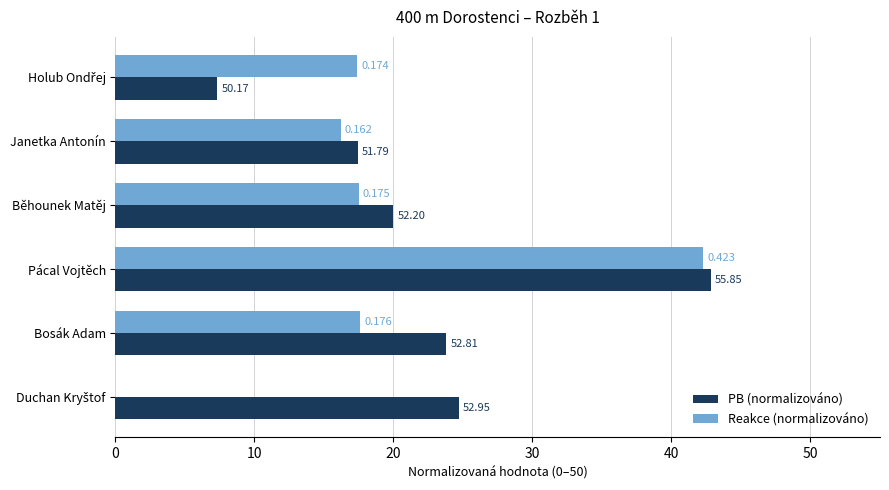

What are all the series names shown in the legend?

PB (normalizováno), Reakce (normalizováno)